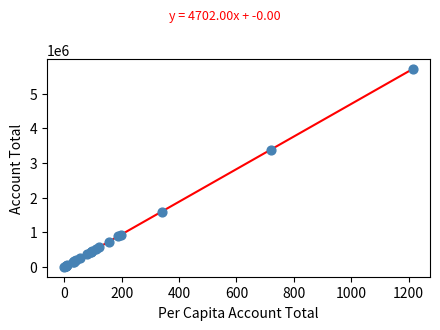

What Y value in the scatter plot is closest to 2855046?

3384089